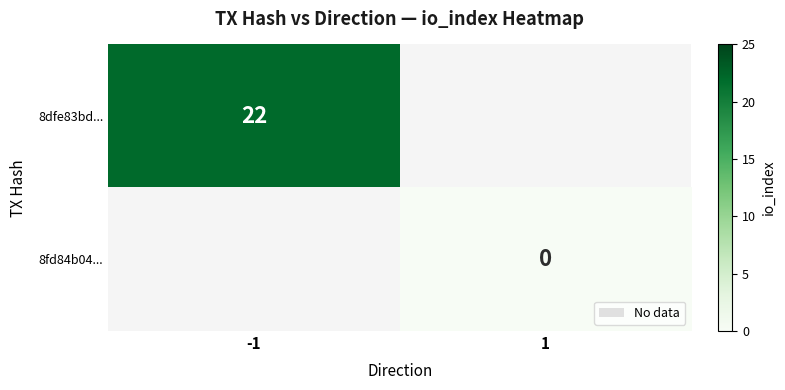

True or false: 8dfe83bd... has a value of 4.9 at -1.

False